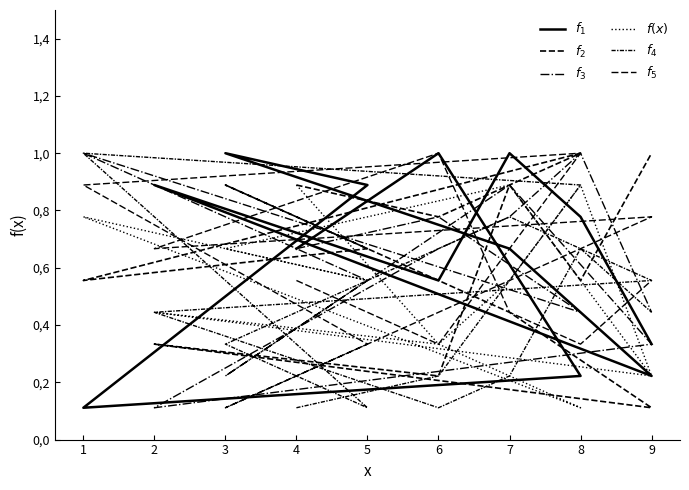

What are all the series names shown in the legend?

$f_1$, $f_2$, $f_3$, $f(x)$, $f_4$, $f_5$